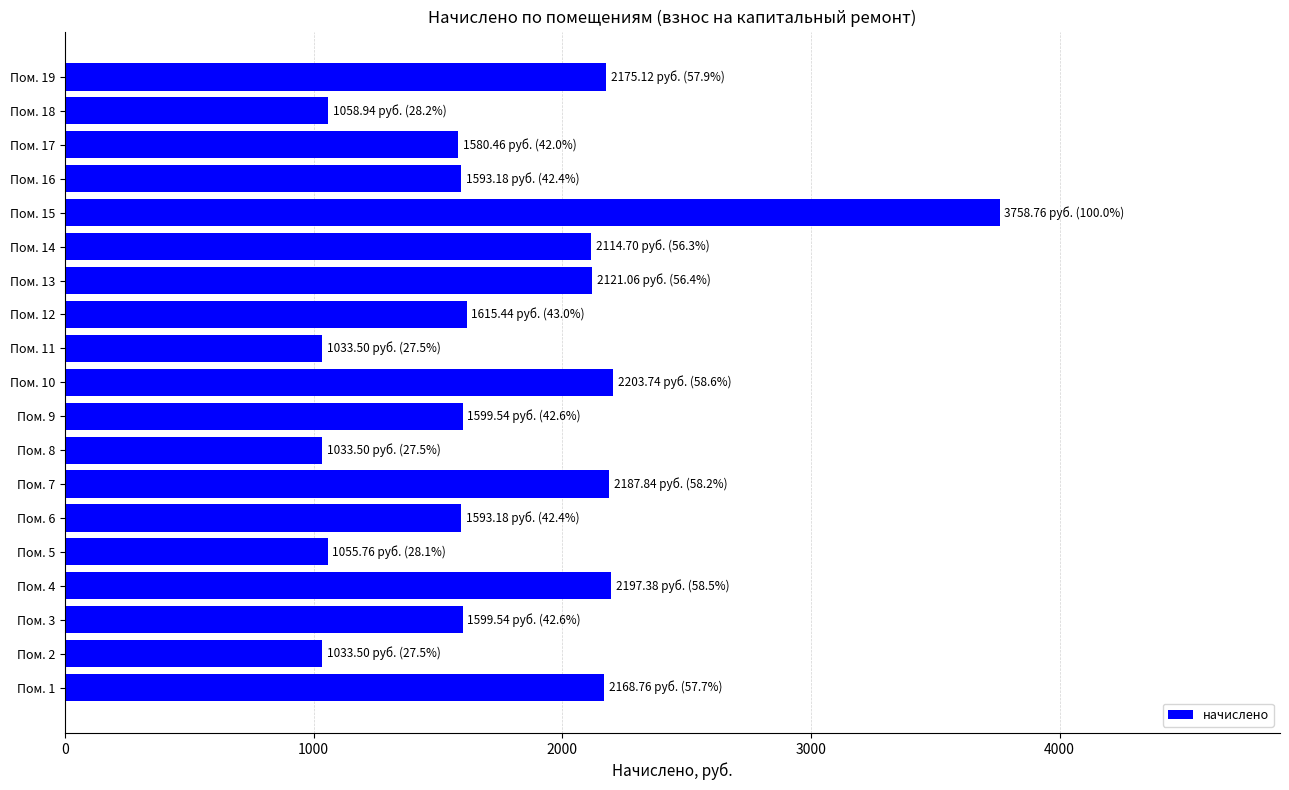

The value at Пом. 8 is 1033.5. True or false?

True